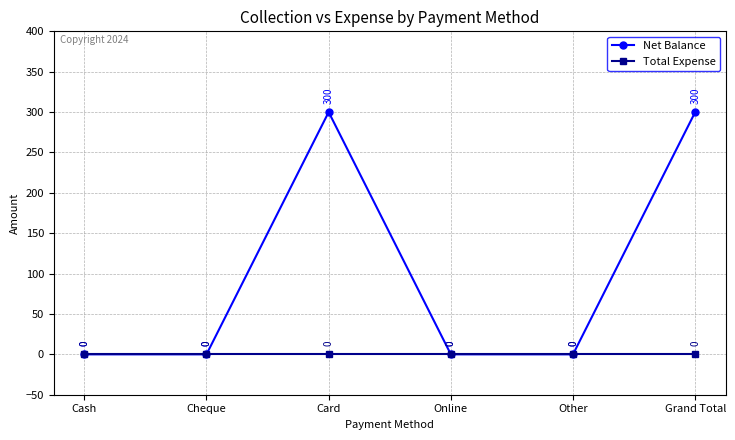

List the series in order of their peak value, highest first.

Net Balance, Total Expense